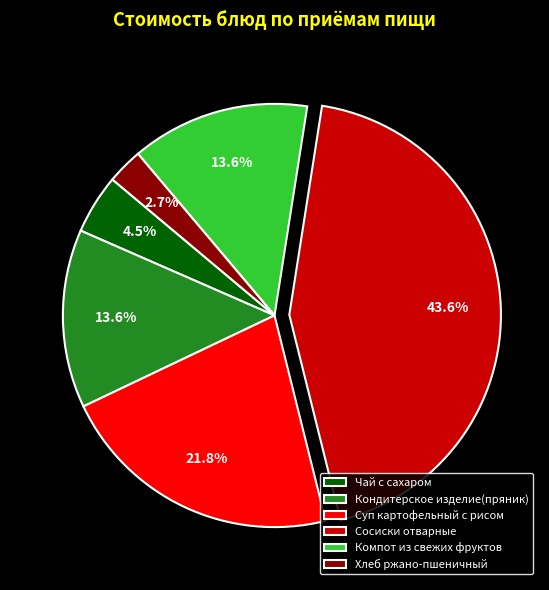

How much of the chart is everything except Суп картофельный с рисом?

78.2%